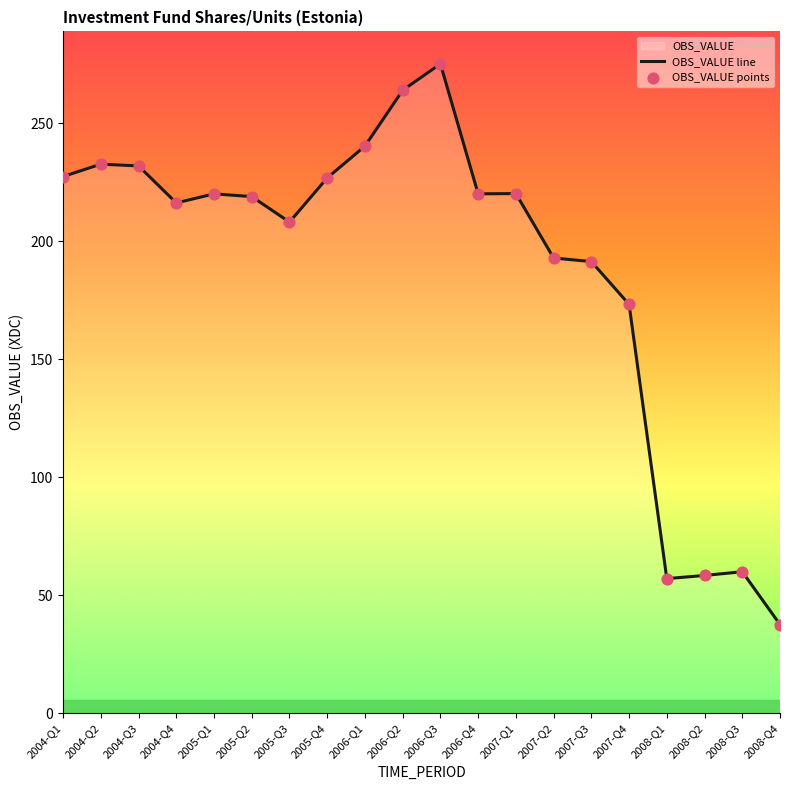

What is the difference between the values at 2004-Q4 and 2004-Q3?

15.7